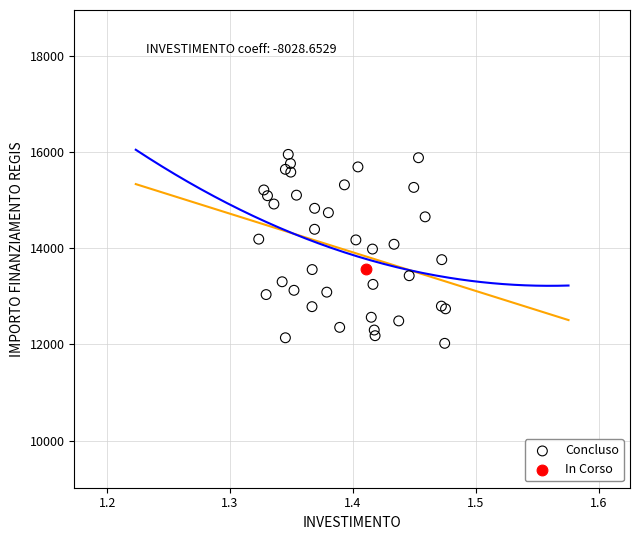

What are all the series names shown in the legend?

Concluso, In Corso